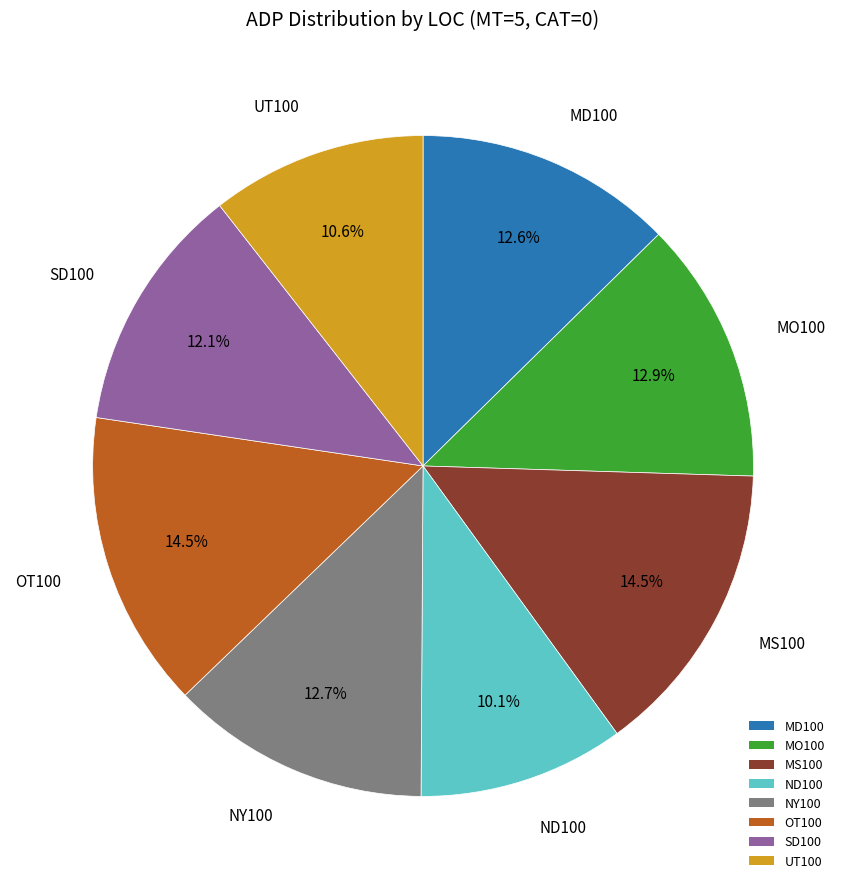

Is there a majority slice in this chart?

No